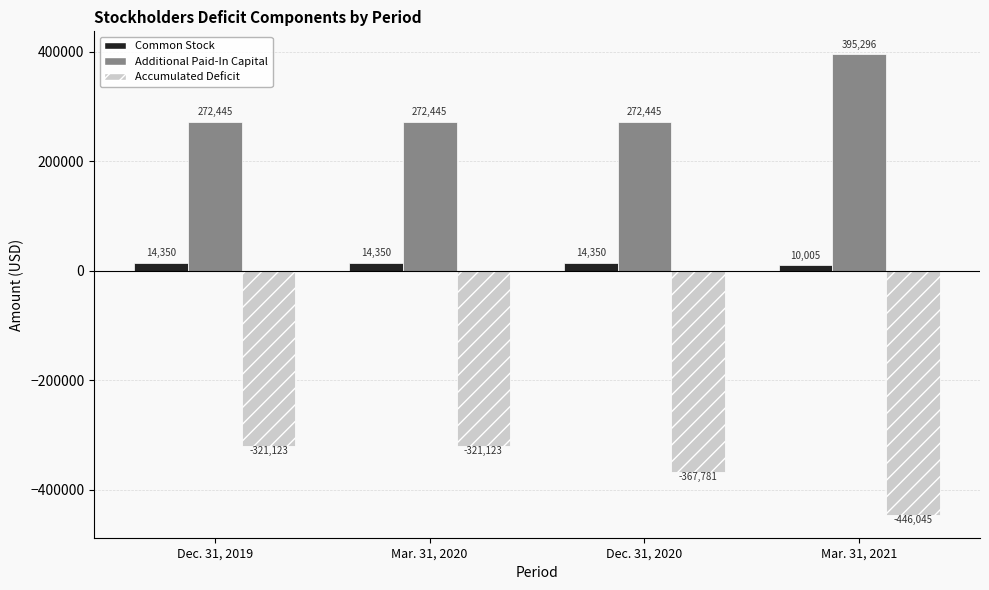

What is the minimum value shown in the chart?

-446045